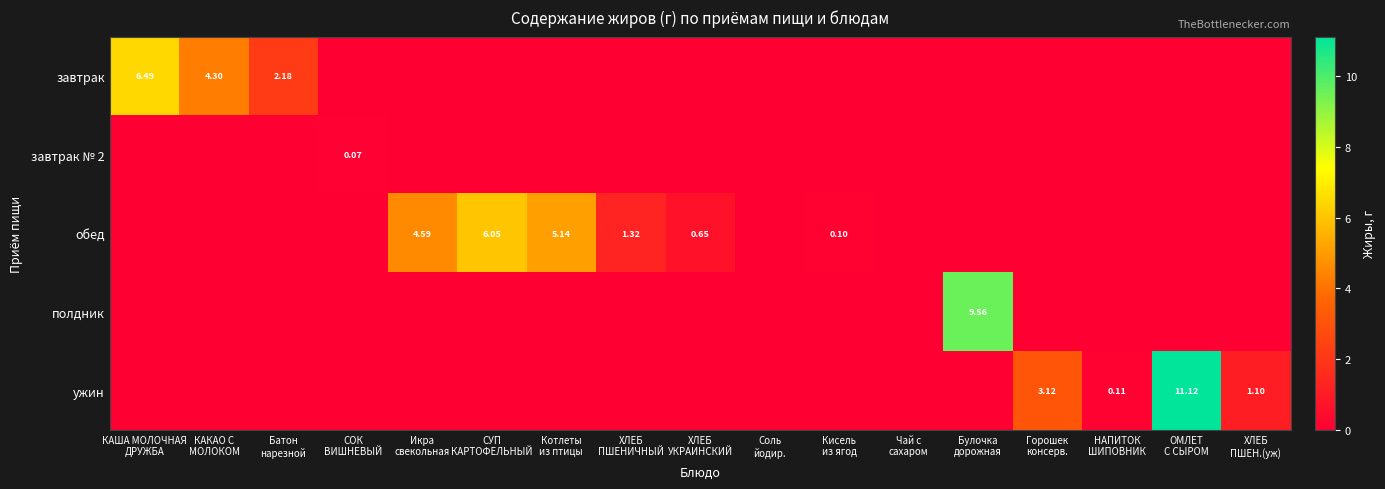

List the series in order of their peak value, highest first.

ужин, полдник, завтрак, обед, завтрак № 2